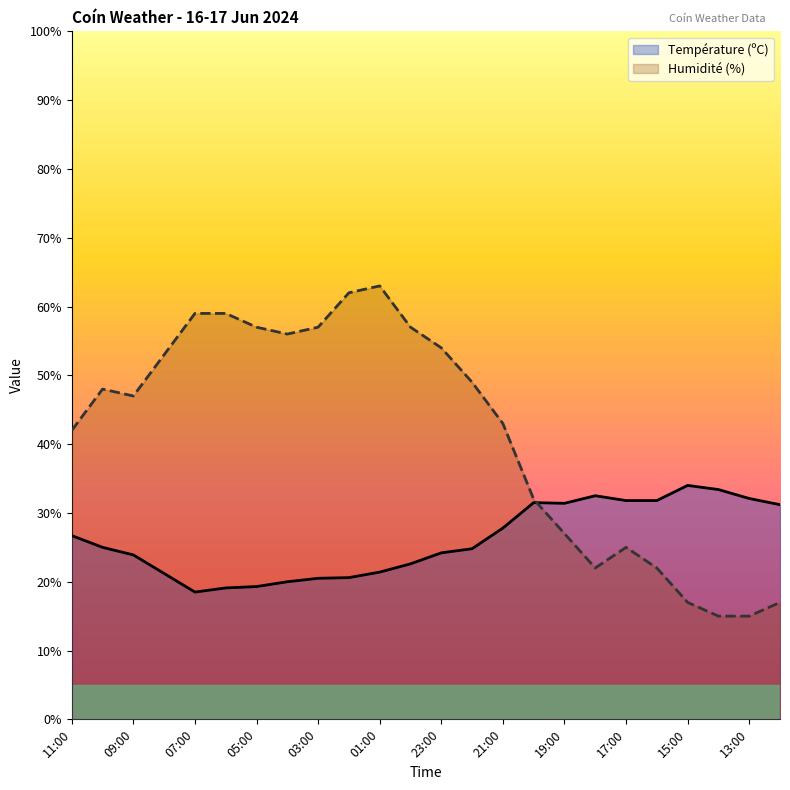

Which category has the highest value across all series?

01:00